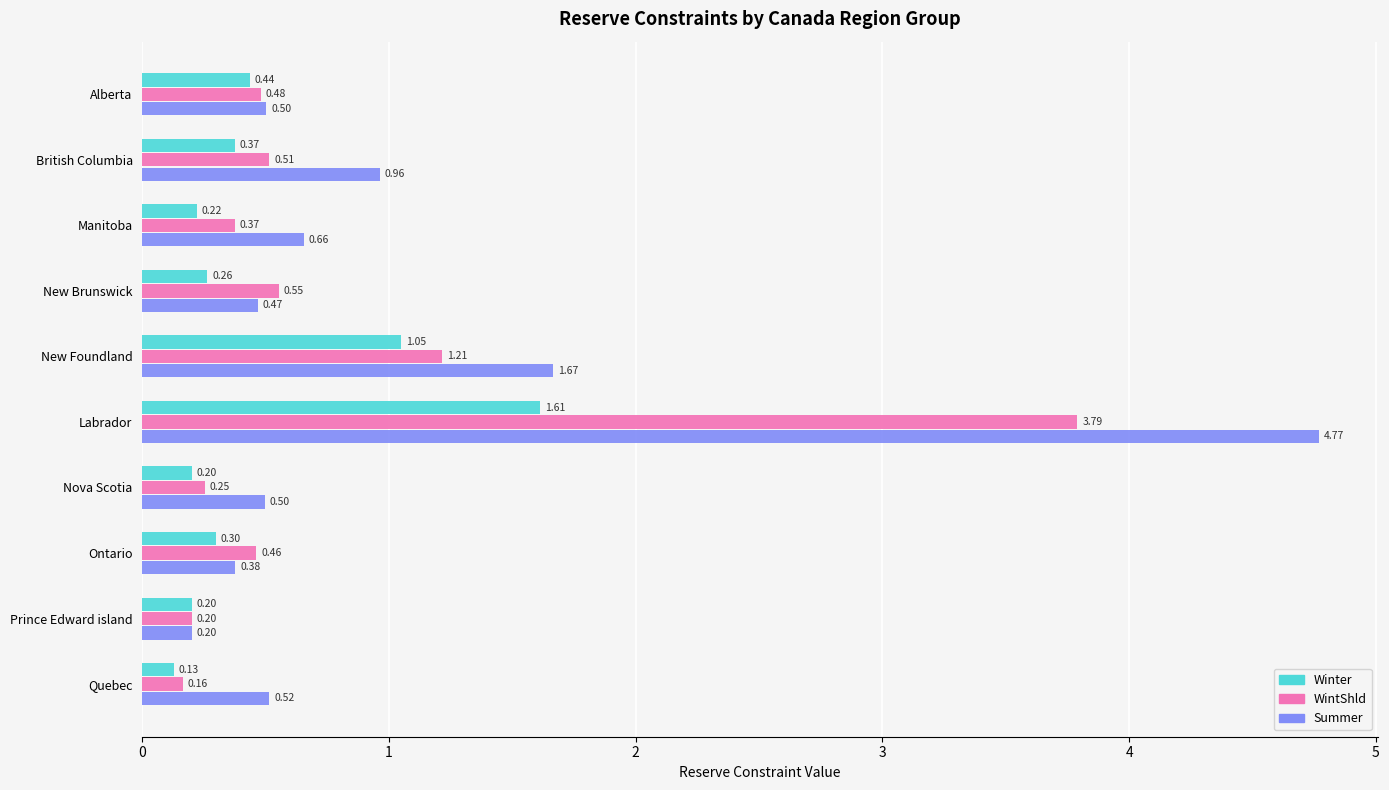

Between Alberta and British Columbia, which series saw the biggest shift?

Summer